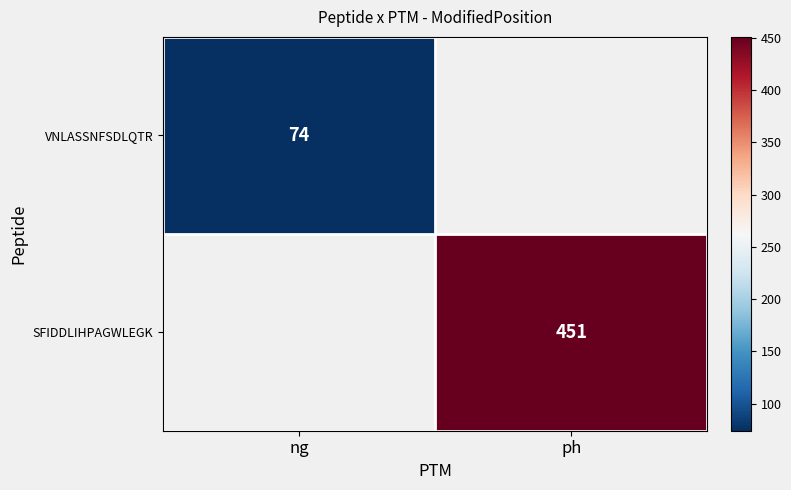

What is the greatest value displayed?

451.0